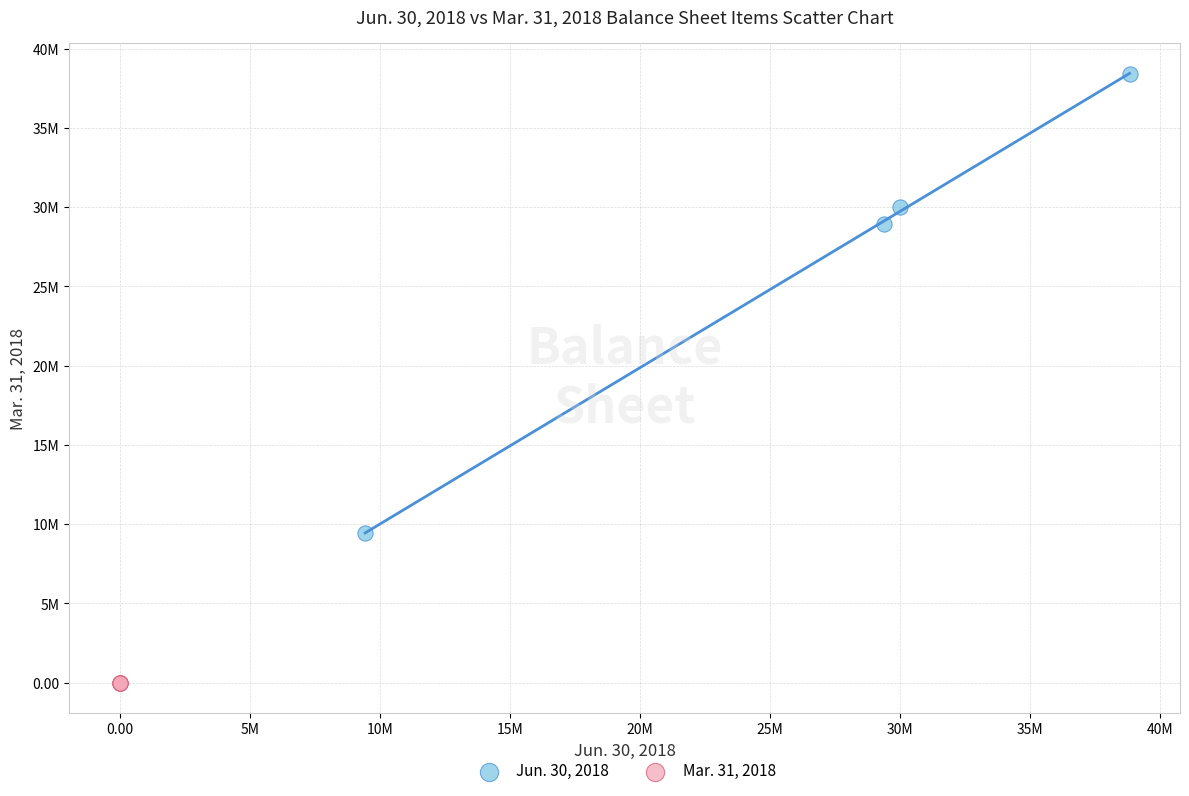

What are all the series names shown in the legend?

Jun. 30, 2018, Mar. 31, 2018